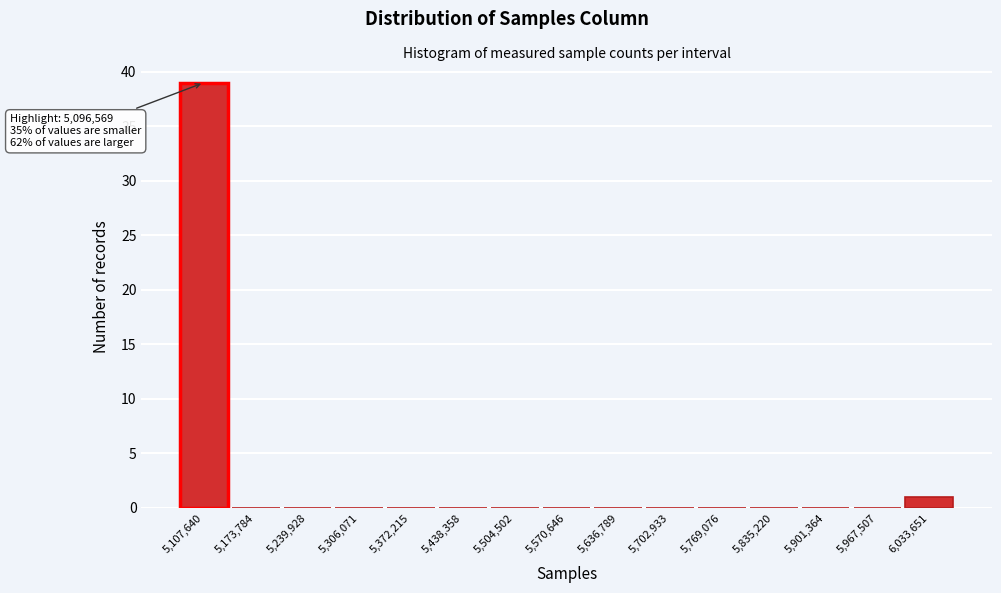

Which range on the x-axis has the tallest bar?

5070000 to 5140000